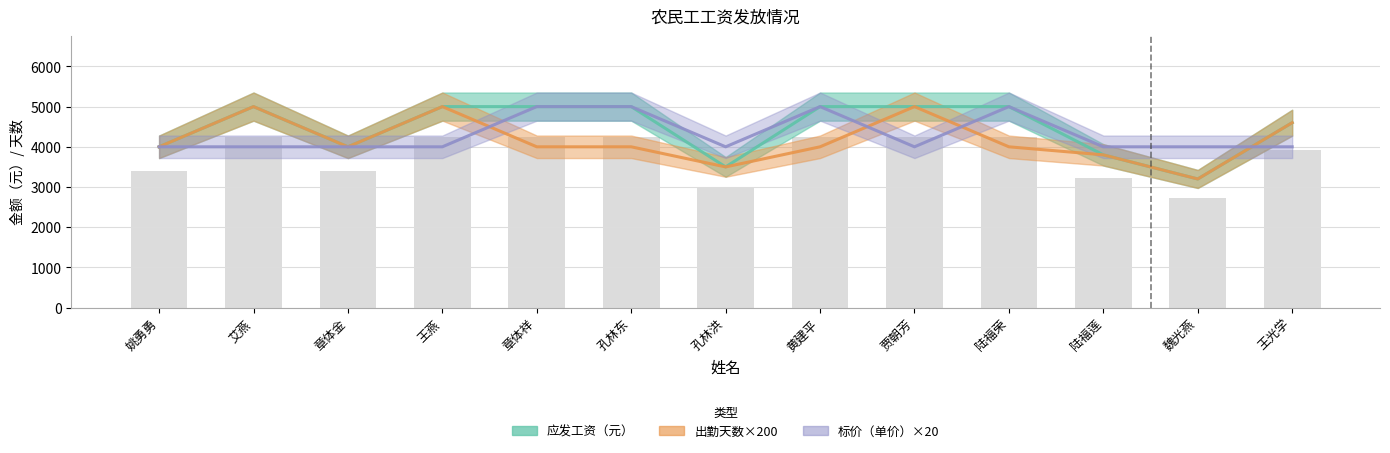

Is the value of 应发工资（元） at 姚勇勇 greater than the value of 标价（单价） at 孔林洪?

No